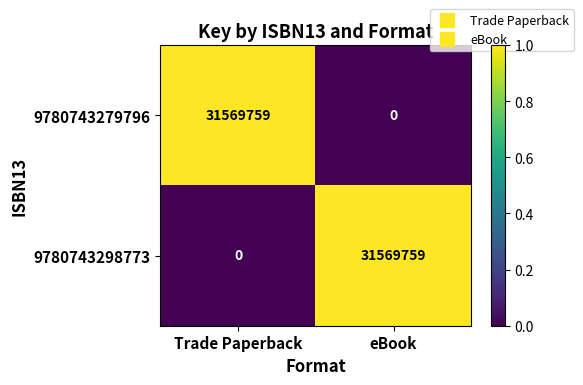

What is the greatest value displayed?

31569759